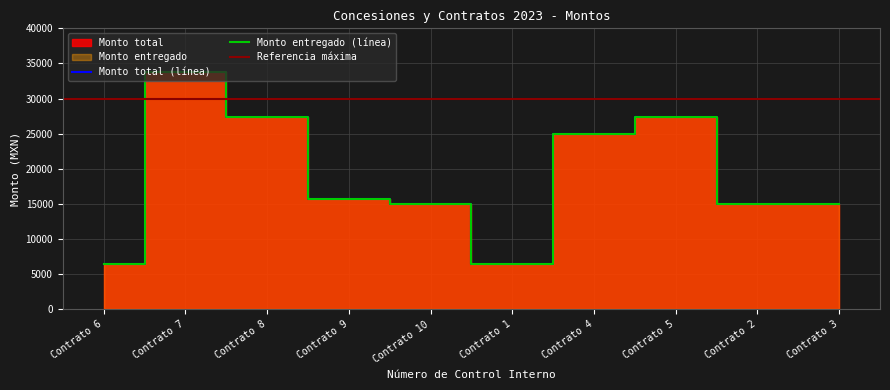

What is the label of the 5th point from the left?

Contrato 10